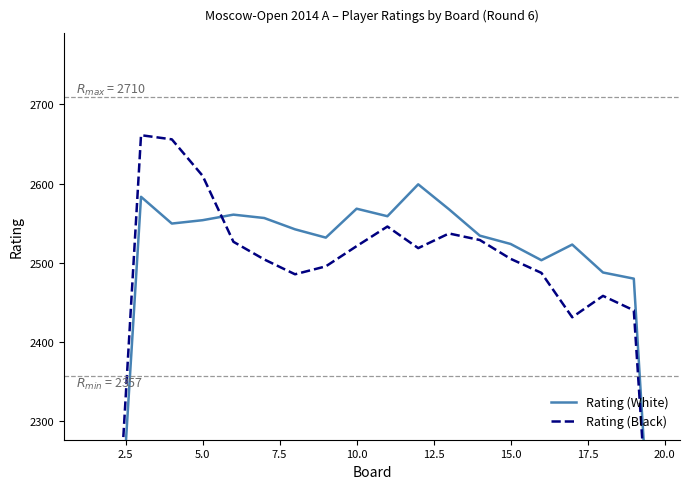

What is the sum of all Rating (Black) values?

48085.2